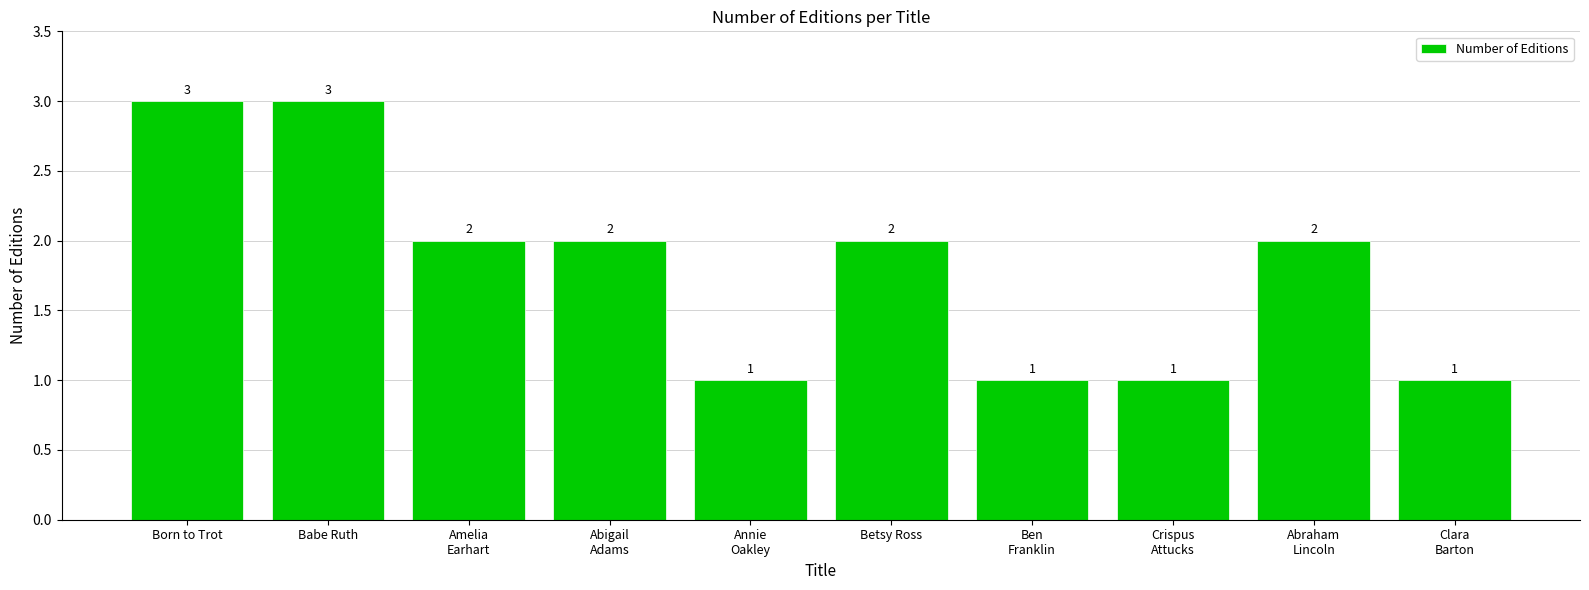

How many values are below 2?

4